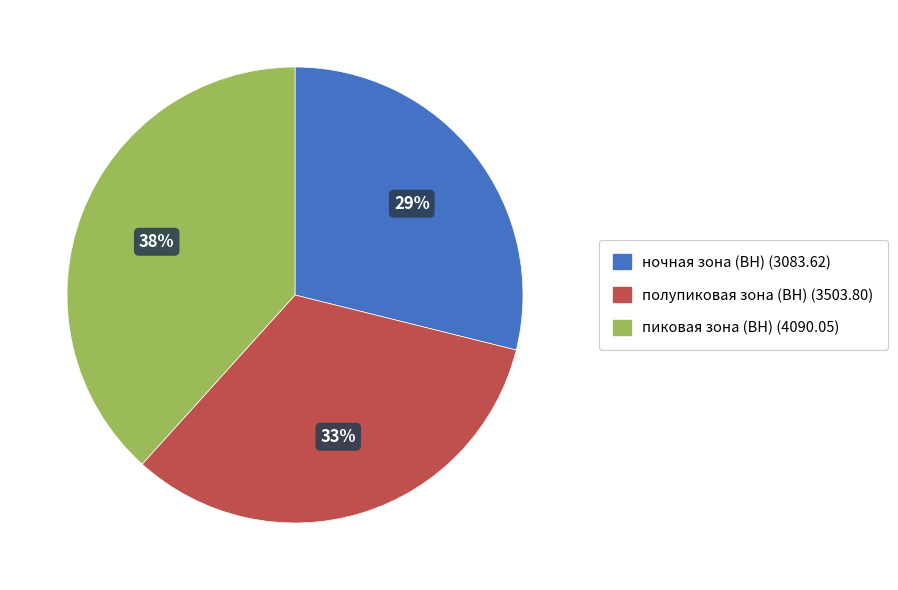

What is the ratio of the value at ночная зона (ВН) to the value at полупиковая зона (ВН)?

0.9